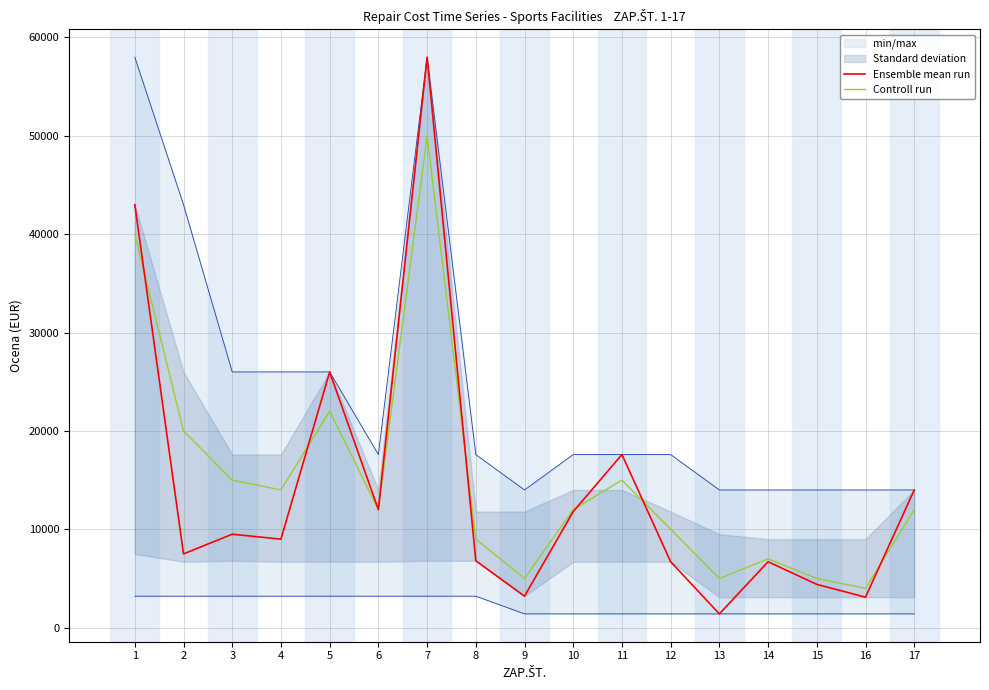

In Controll run, how many points are higher than both neighbors (excluding endpoints)?

4